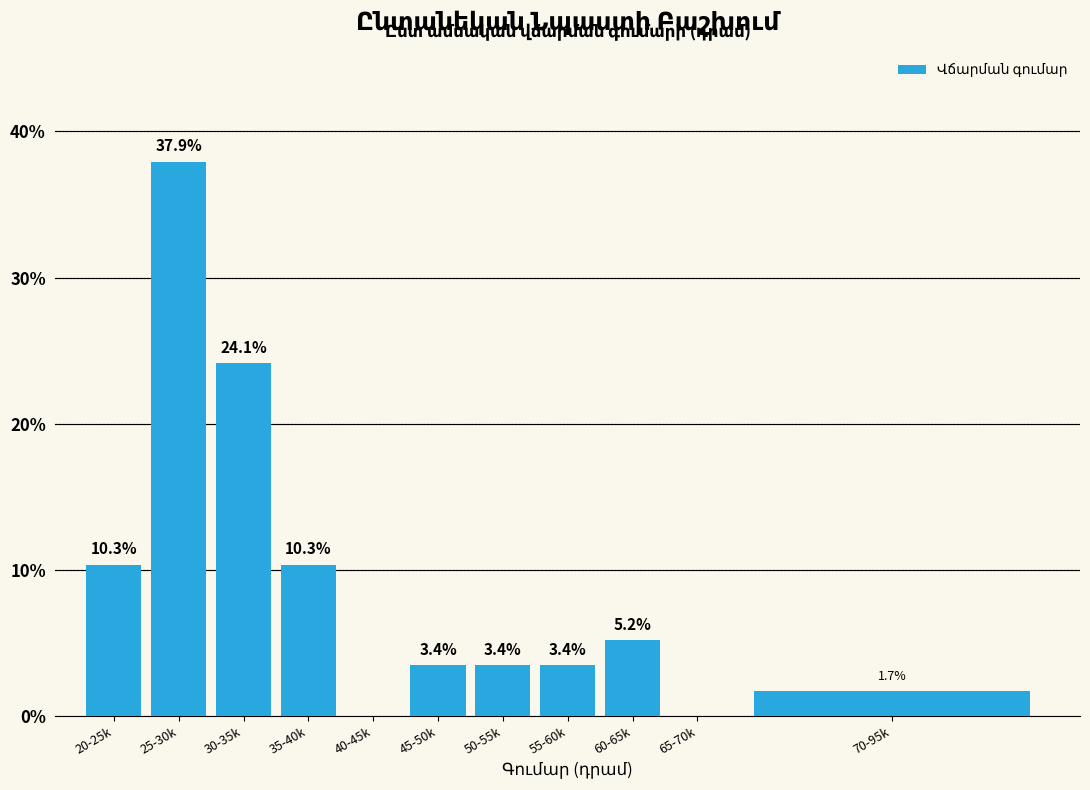

What is the sum of the values at 65-70k and 45-50k?

3.4